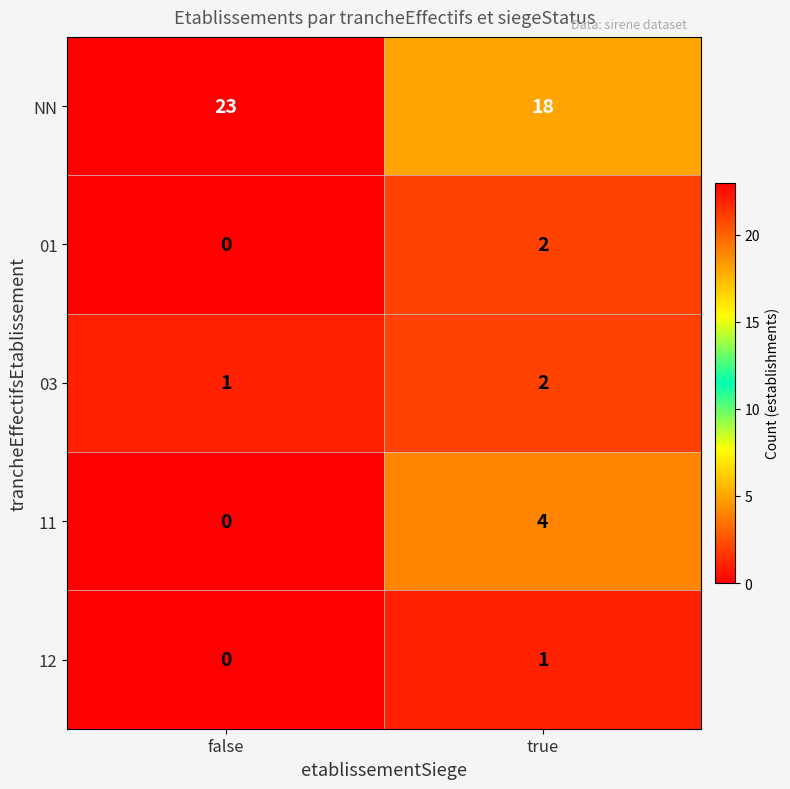

Is the value of 01 at false greater than the value of NN at true?

No